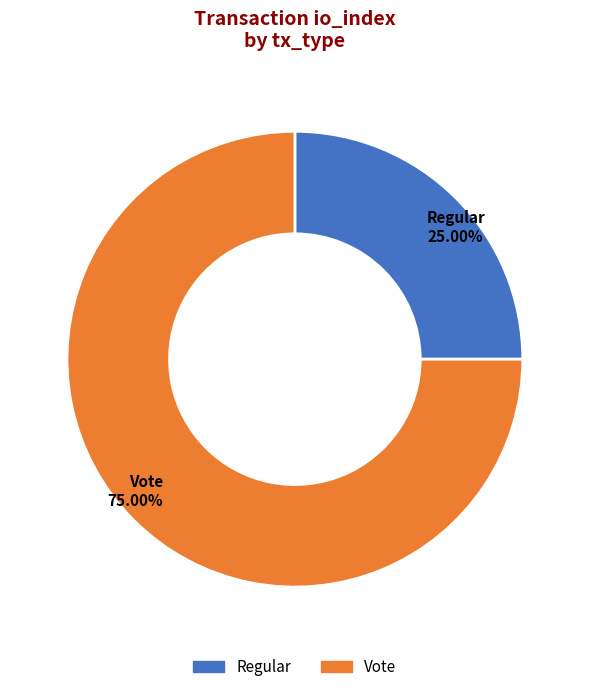

Combined, do Vote and Regular account for over 50%?

Yes